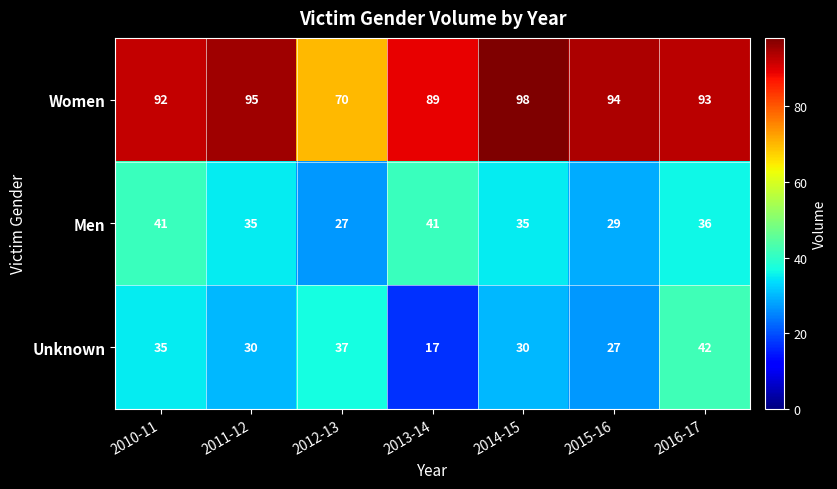

At which category is the sum across all series the highest?

2016-17